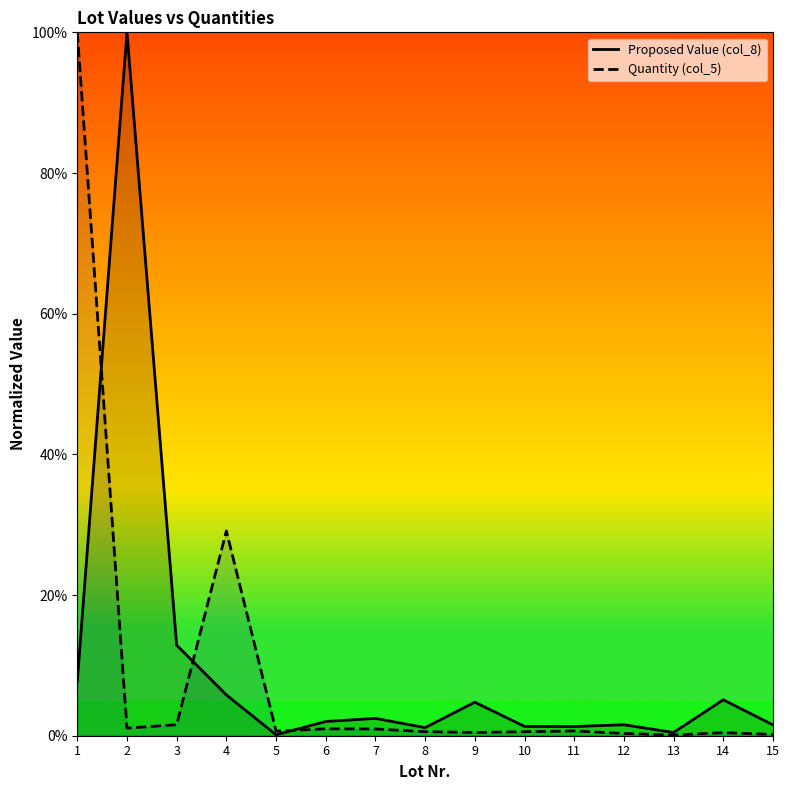

What is the smallest value displayed?

0.1